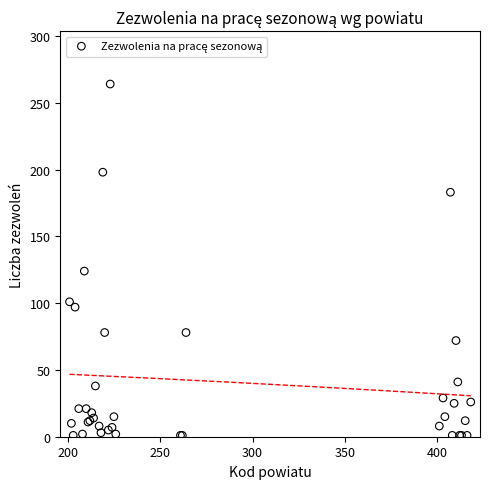

What Y value in the scatter plot is closest to 132?

124